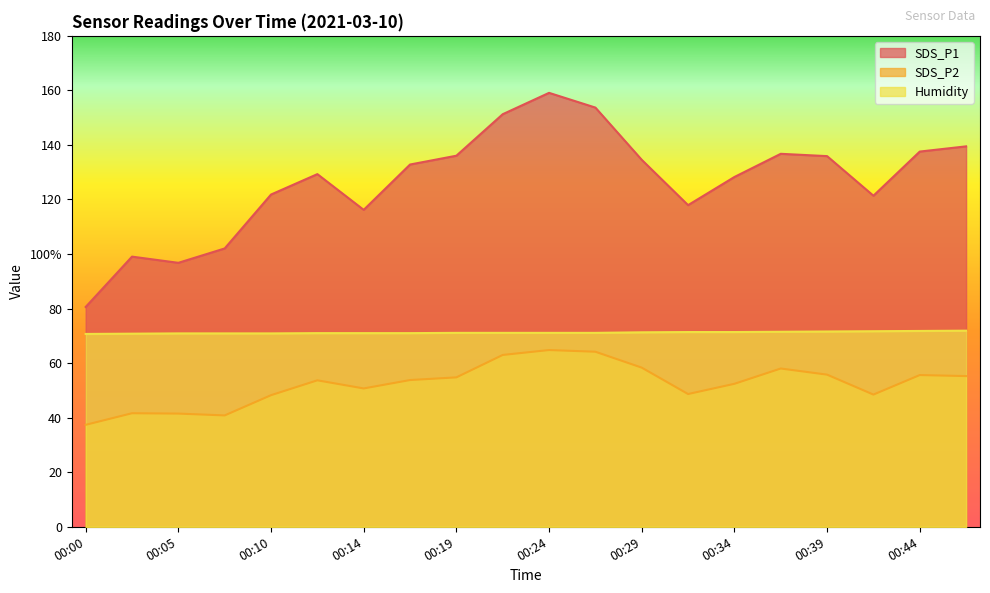

True or false: SDS_P2 and SDS_P1 intersect in this chart.

False